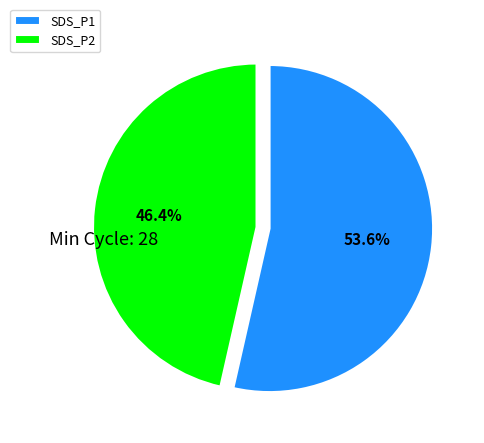

Which slice represents more than half of the pie?

SDS_P1